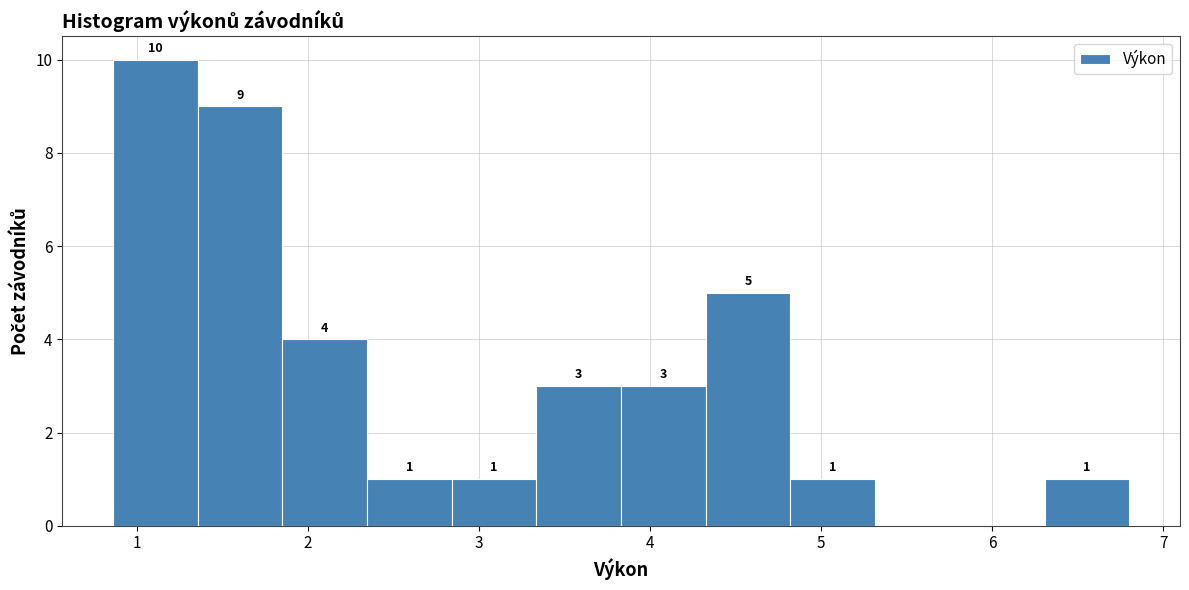

Which range on the x-axis has the tallest bar?

0.9 to 1.4